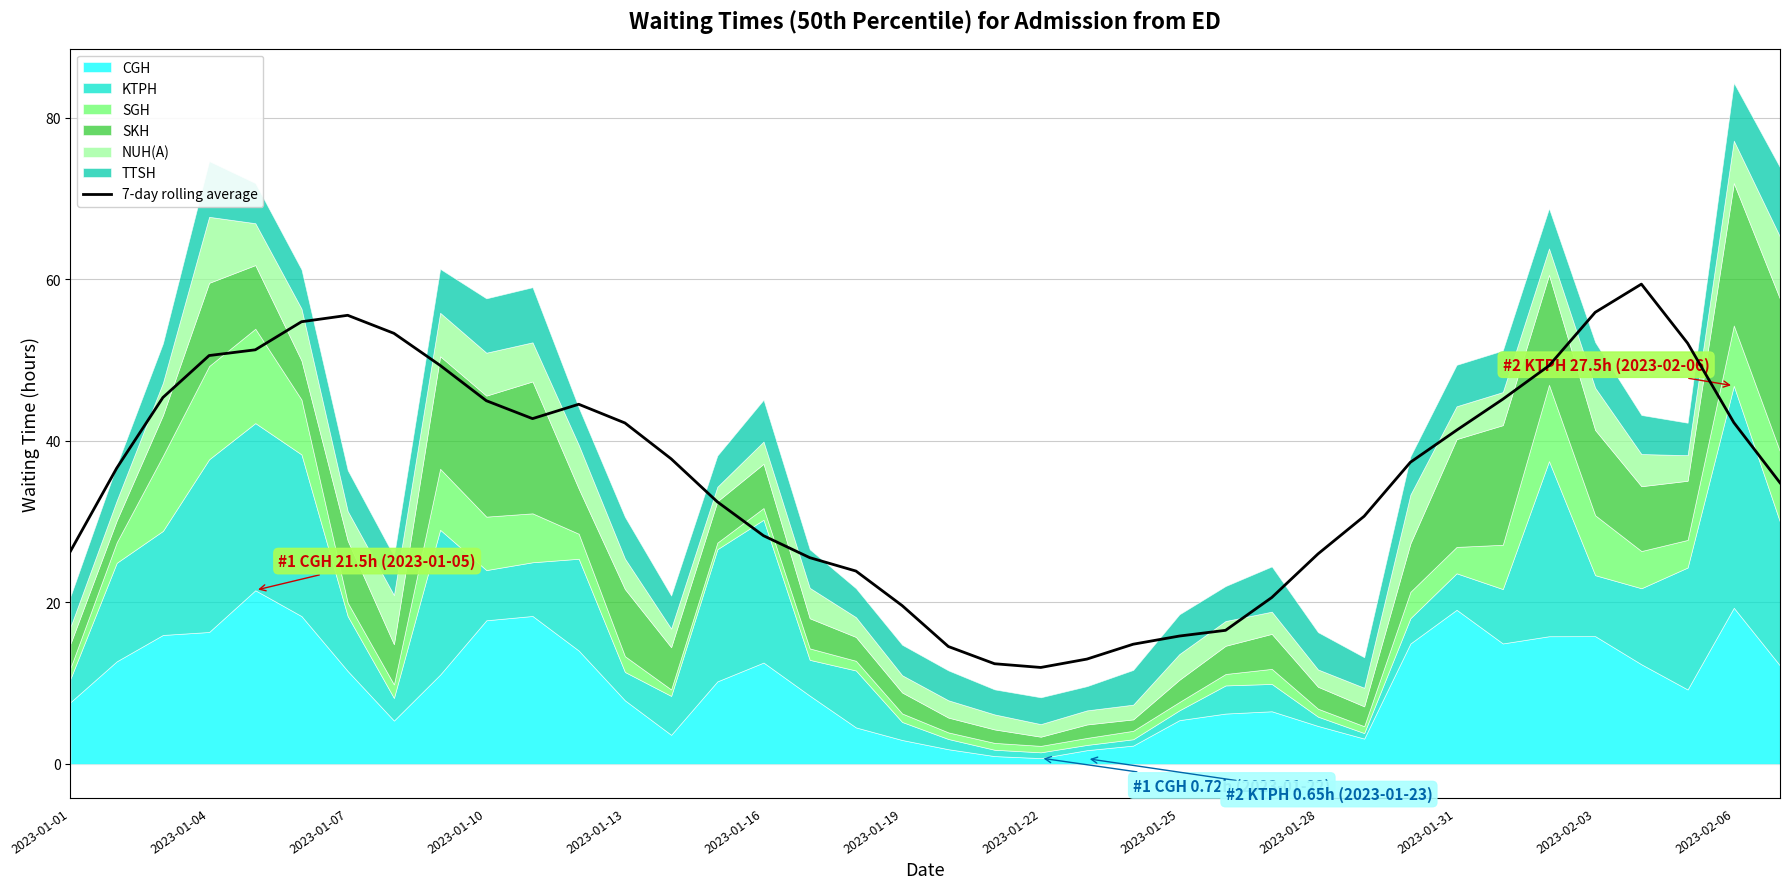

Is it true that 7-day rolling average equals 37.2 at 2023-02-03?

False